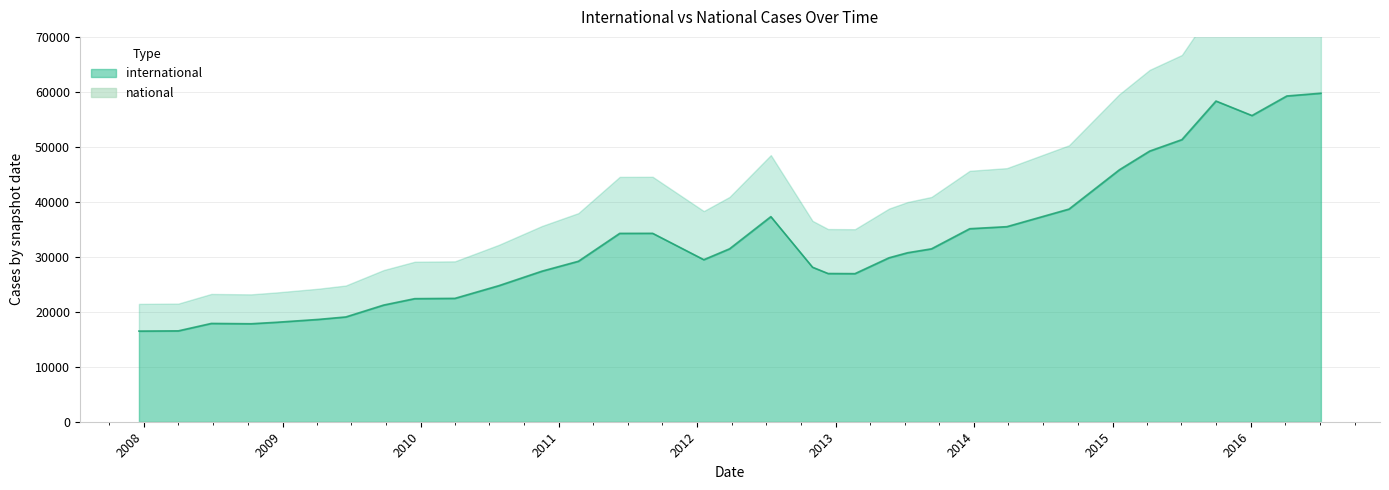

What is the highest value of the international series?

59756